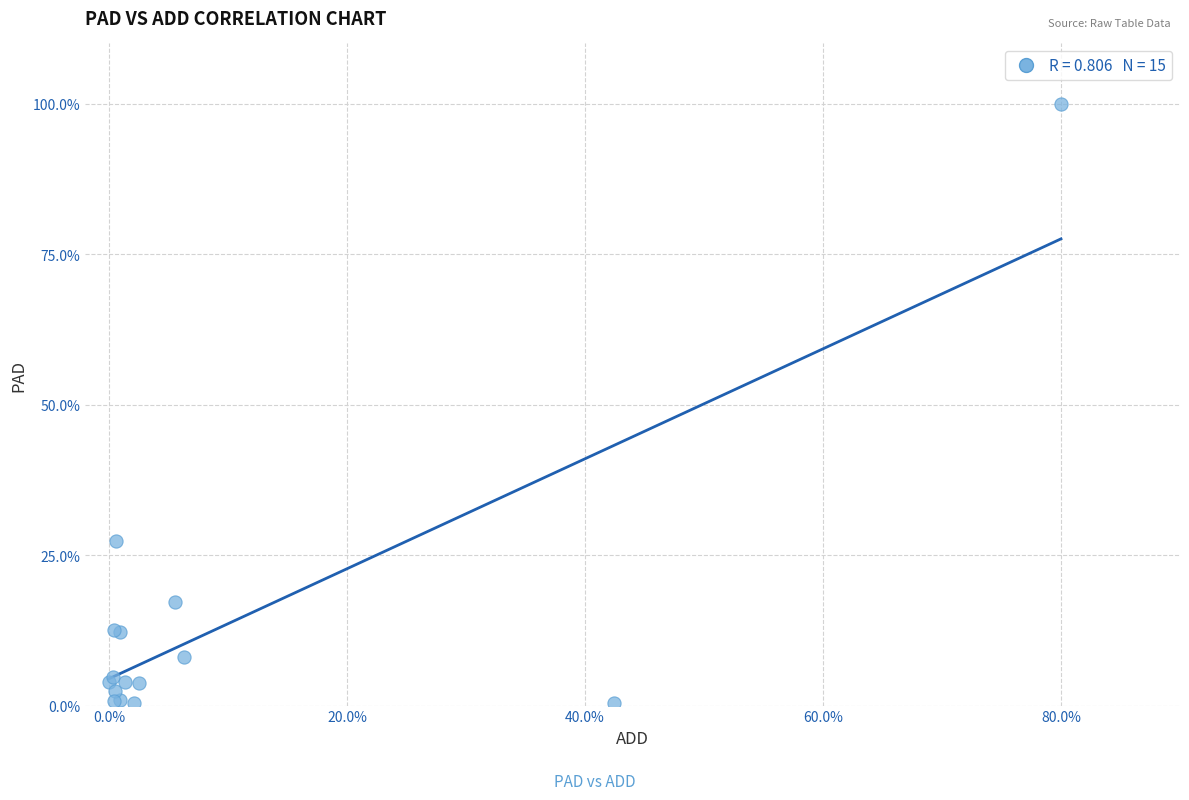

What Y value in the scatter plot is closest to 50?

27.4